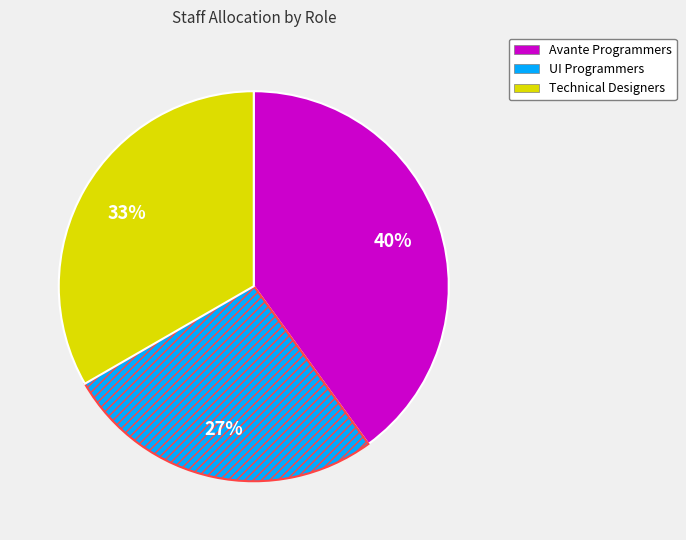

Is there a majority slice in this chart?

No